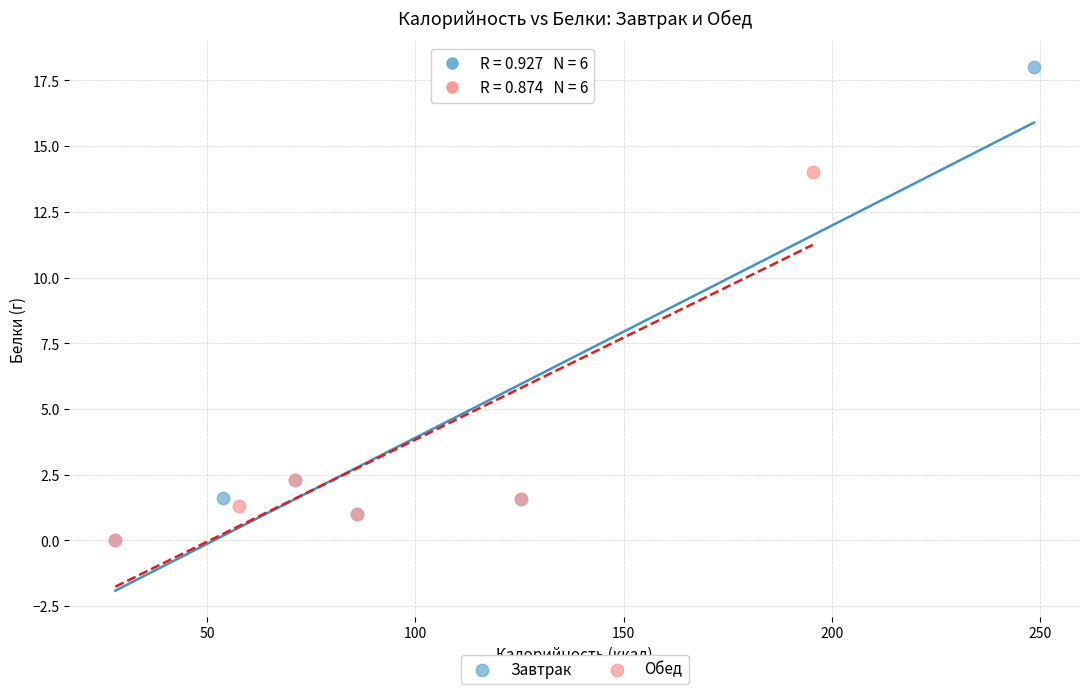

Which series has the largest Y range (max minus min)?

Завтрак